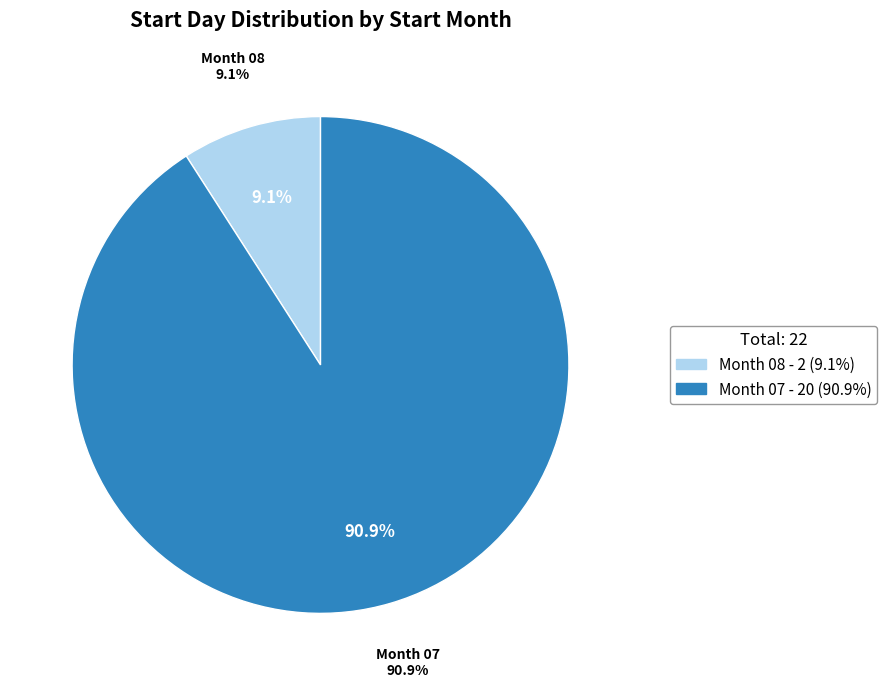

To the nearest percent, what is the difference between the 08 and 07 slice percentages?

82%